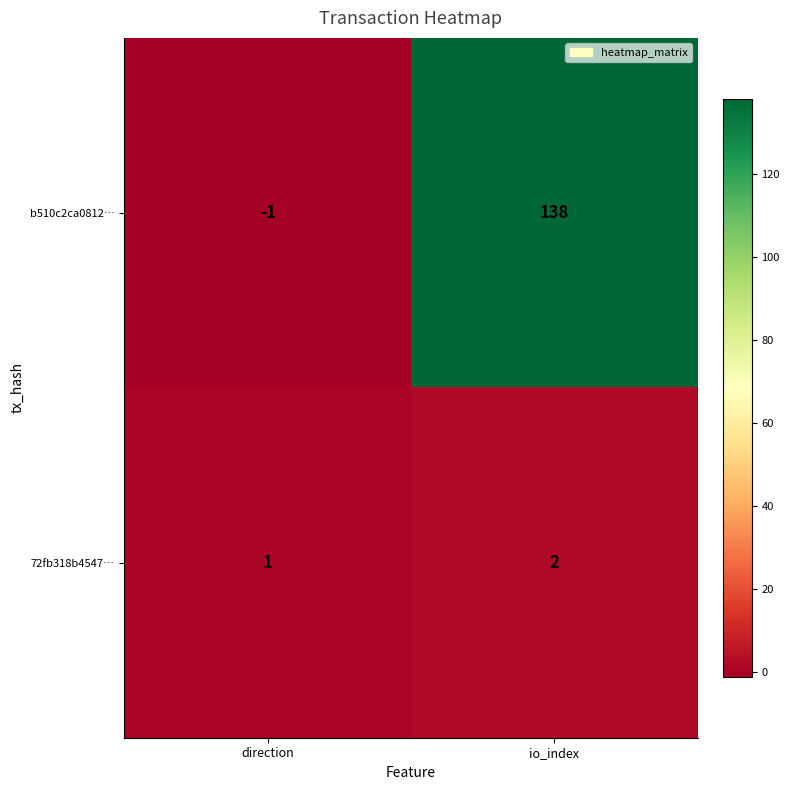

Is the value of 72fb318b4547… at direction greater than the value of b510c2ca0812… at direction?

Yes